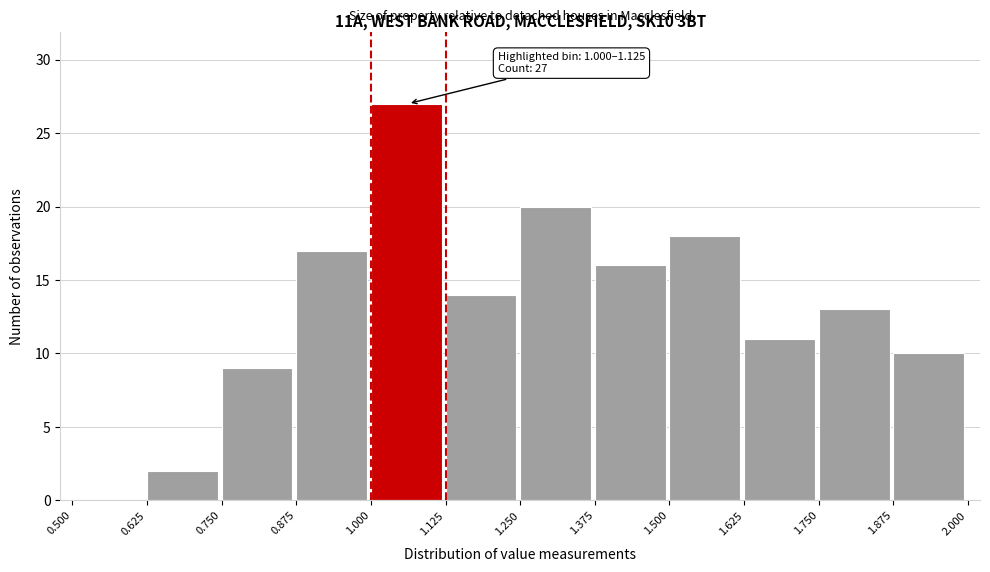

Which range on the x-axis has the tallest bar?

1.000 to 1.125